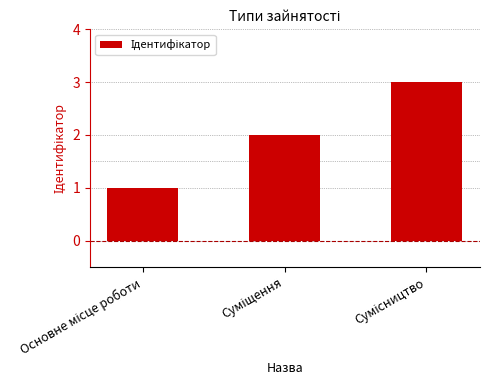

What is the greatest value displayed?

3